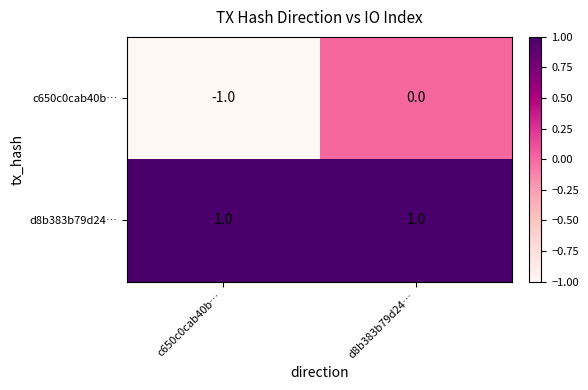

The c650c0cab40b… series shows -1 at c650c0cab40b…. True or false?

True